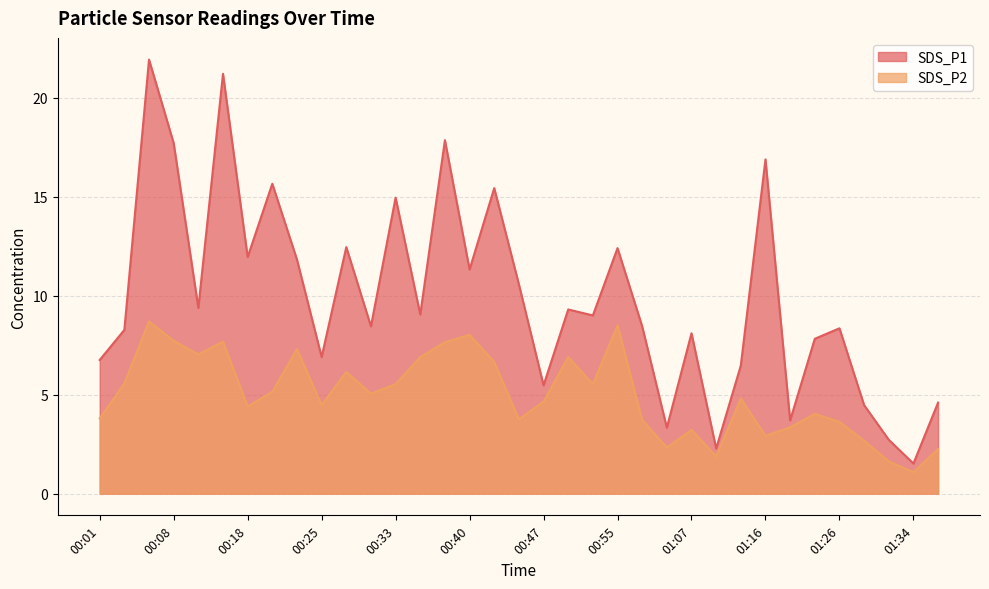

Is the value of SDS_P2 at 00:40 greater than the value of SDS_P1 at 01:36?

Yes